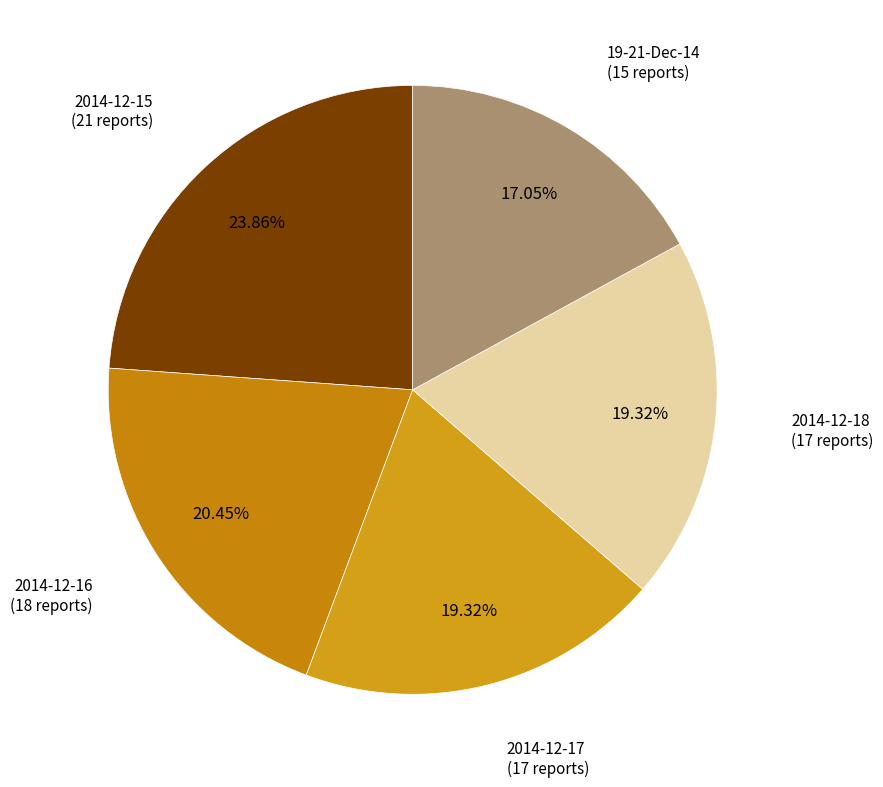

Count the number of slices in the pie.

5